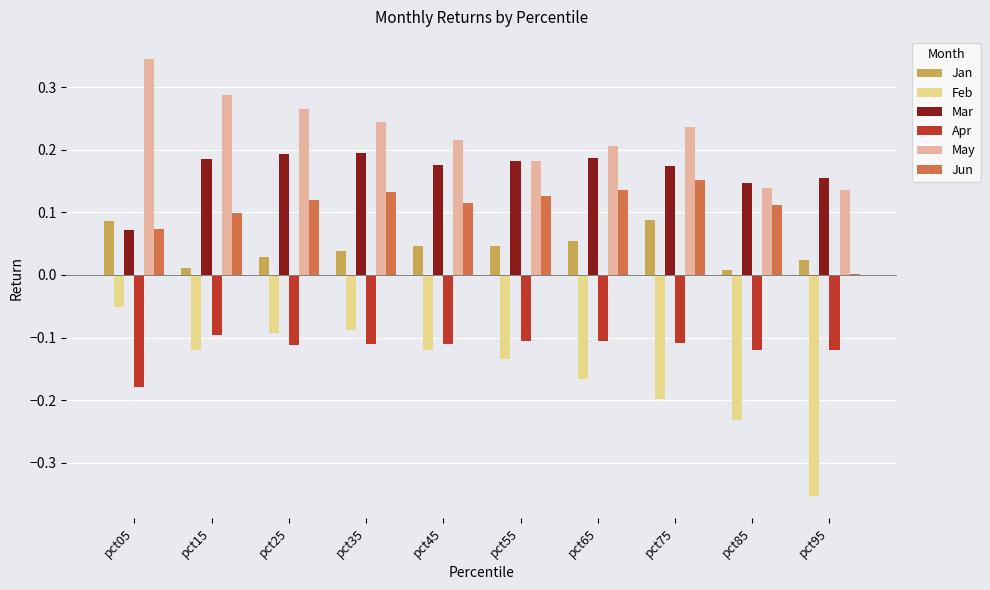

The value of Jan at pct15 is 0.0. True or false?

True